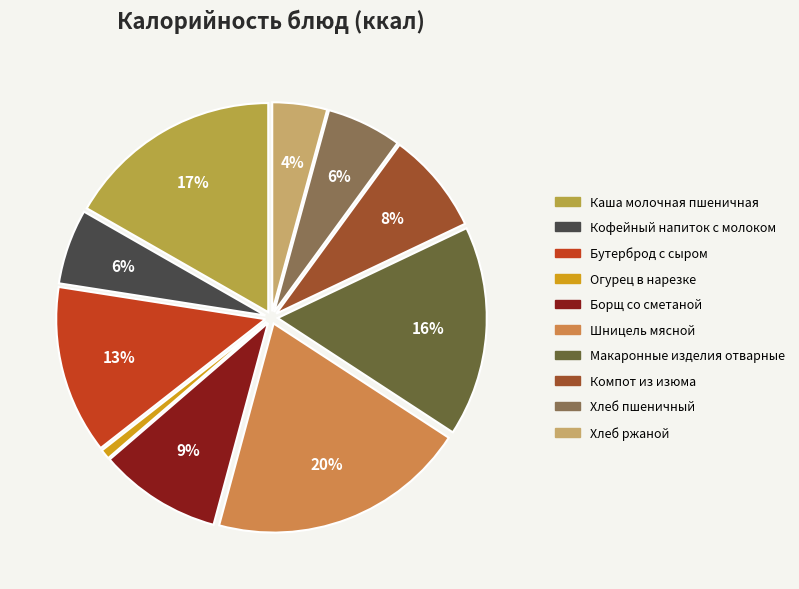

Does Каша молочная пшеничная account for over 50% of the chart?

No